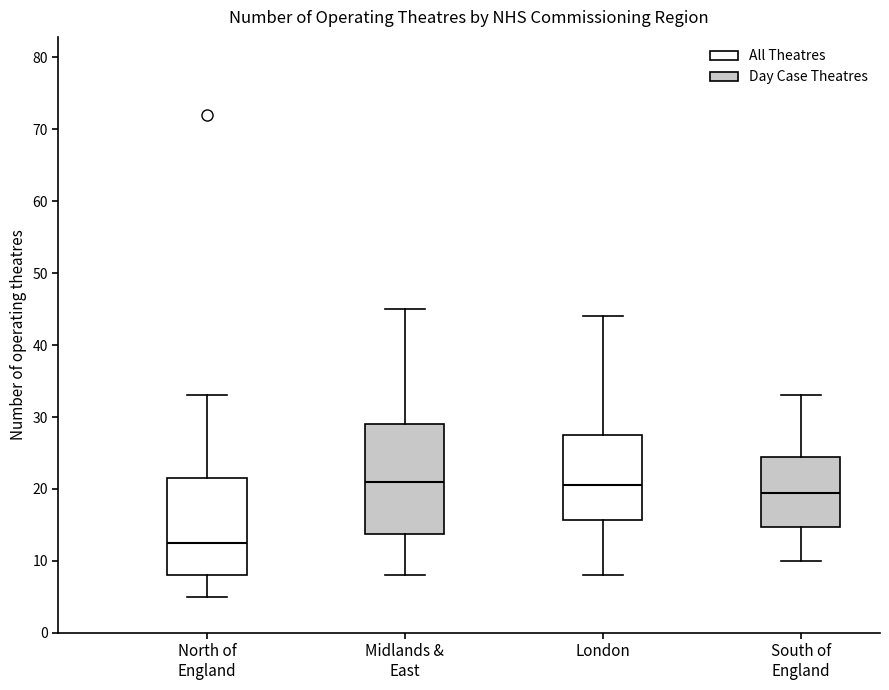

Reading left to right, transcribe this box plot: for each box, give where its median line is, the range the box spans, and where its two whiskers end, as read against the y-axis. The values are not printed on the chart, so give them approximately, as read against the axis.

North of England: median 13, box 8 to 22, whiskers 5 to 33
Midlands & East: median 21, box 14 to 29, whiskers 8 to 45
London: median 21, box 16 to 28, whiskers 8 to 44
South of England: median 20, box 15 to 25, whiskers 10 to 33